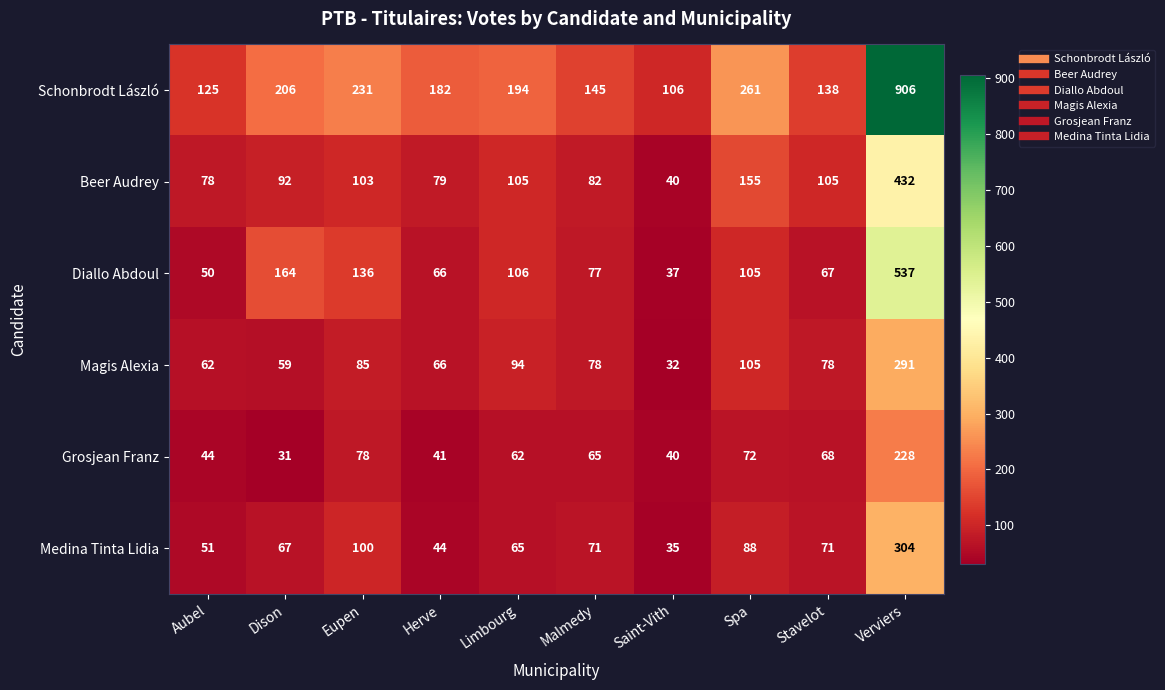

At how many categories does at least one series exceed 610?

1